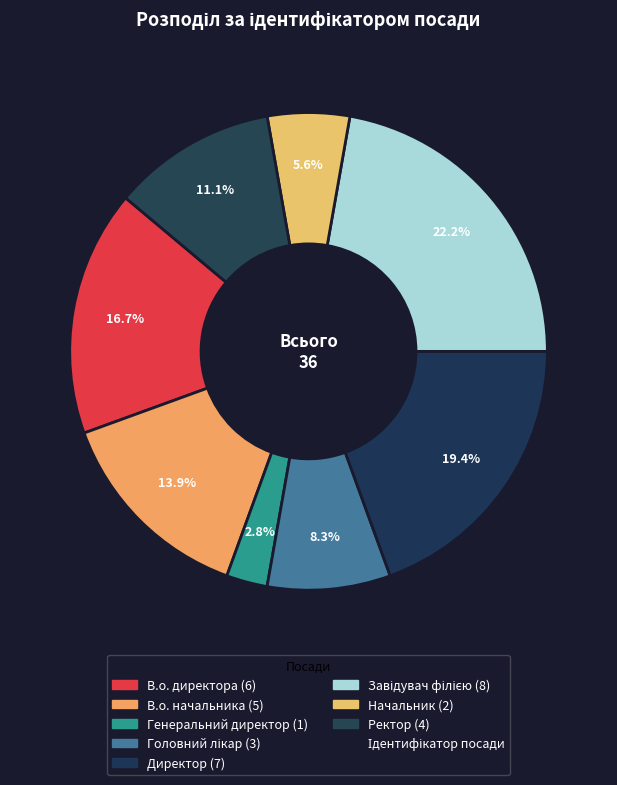

Which category has the biggest portion of the pie?

Завідувач філією